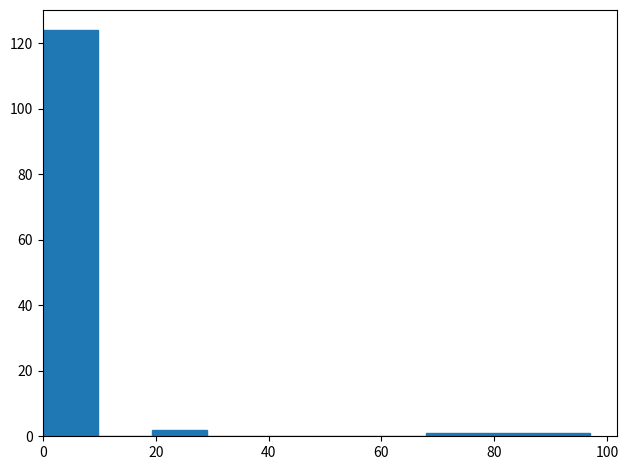

Reading left to right, transcribe this chart: for each bar, give the range it covers on the x-axis and its height. Neither the bar edges nor the heights are printed on the chart, so give them approximately, as read against the axes.

0 to 10: 124
10 to 20: 0
20 to 30: 2
30 to 38: 0
38 to 48: 0
48 to 58: 0
58 to 68: 0
68 to 78: under 2
78 to 88: under 2
88 to 98: under 2